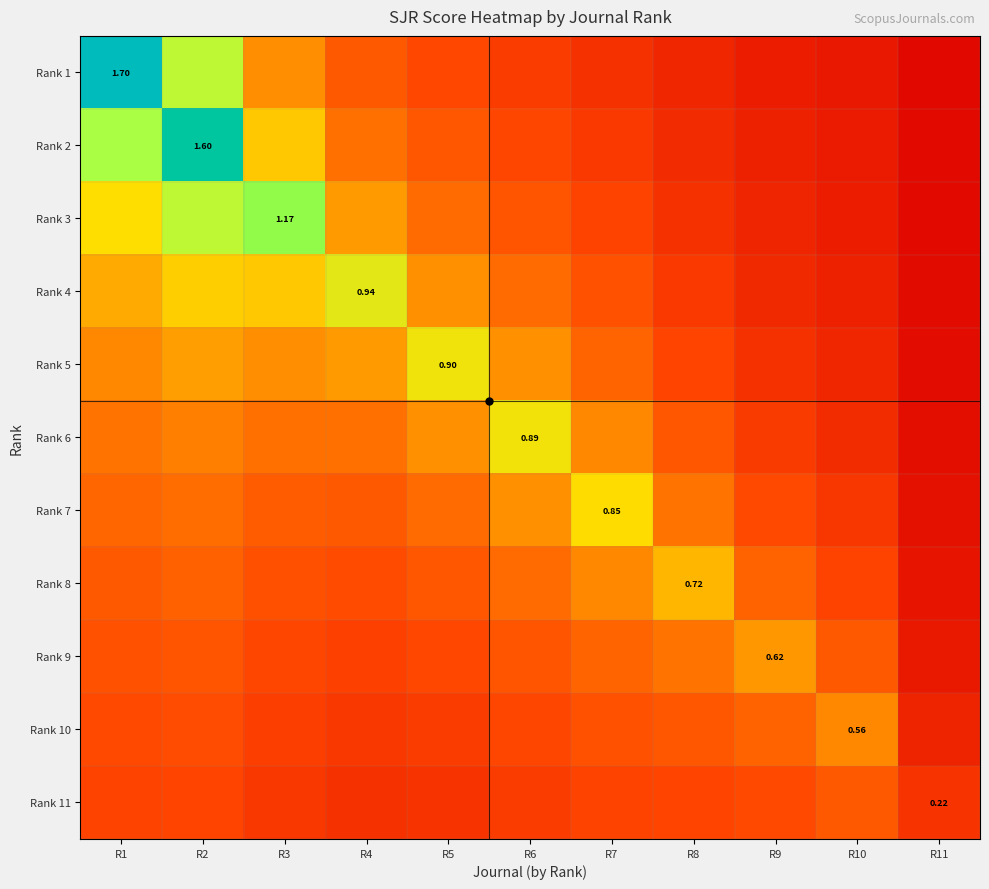

List the labels in order of Rank 10 value, smallest first.

R11, R4, R5, R3, R6, R1, R2, R7, R8, R9, R10